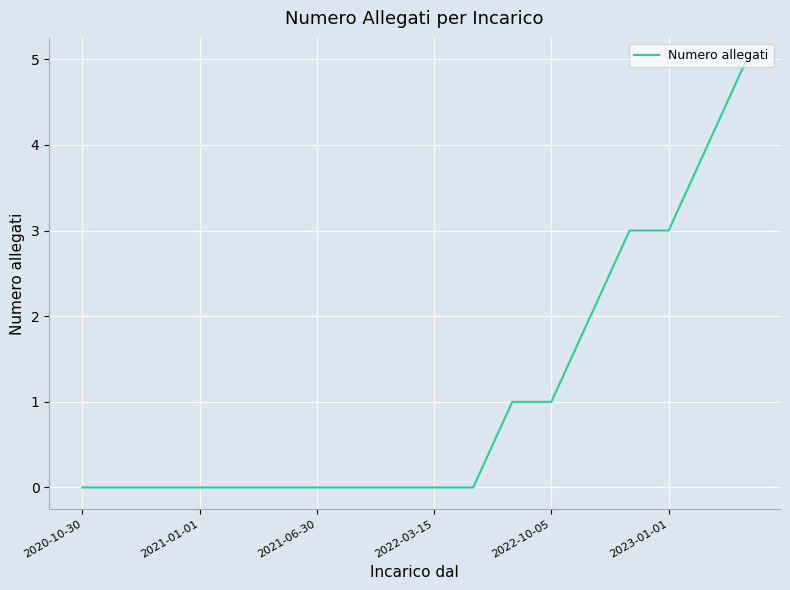

What is the difference between the maximum and minimum values?

5